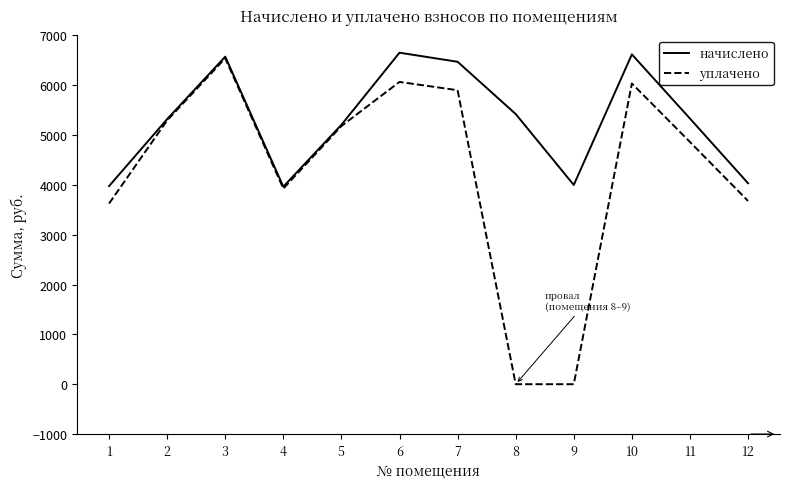

What is the maximum value shown in the chart?

6650.6